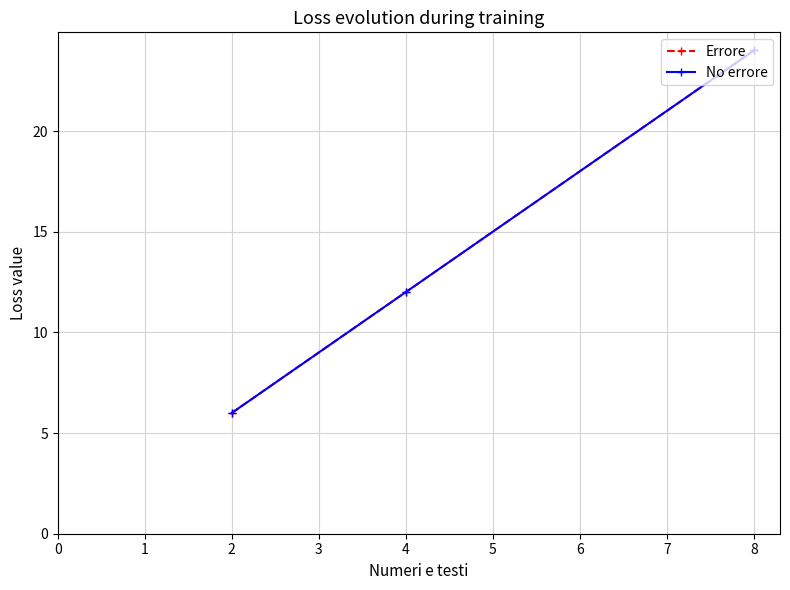

Which category has the highest value in the Errore series?

8